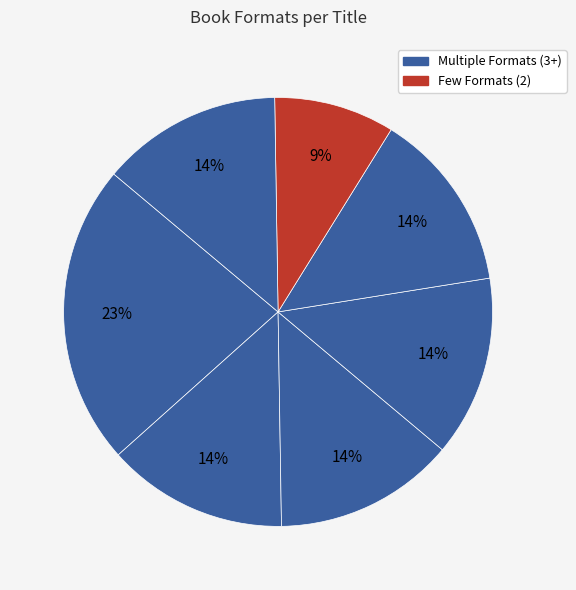

Count the number of slices in the pie.

7